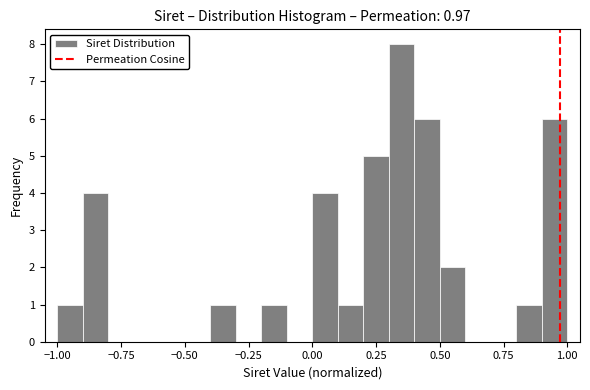

Read against the x-axis, roughly where is the centre of the tallest bar?

0.35